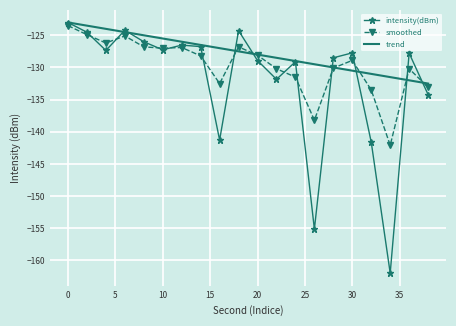

How many series are shown in this chart?

3